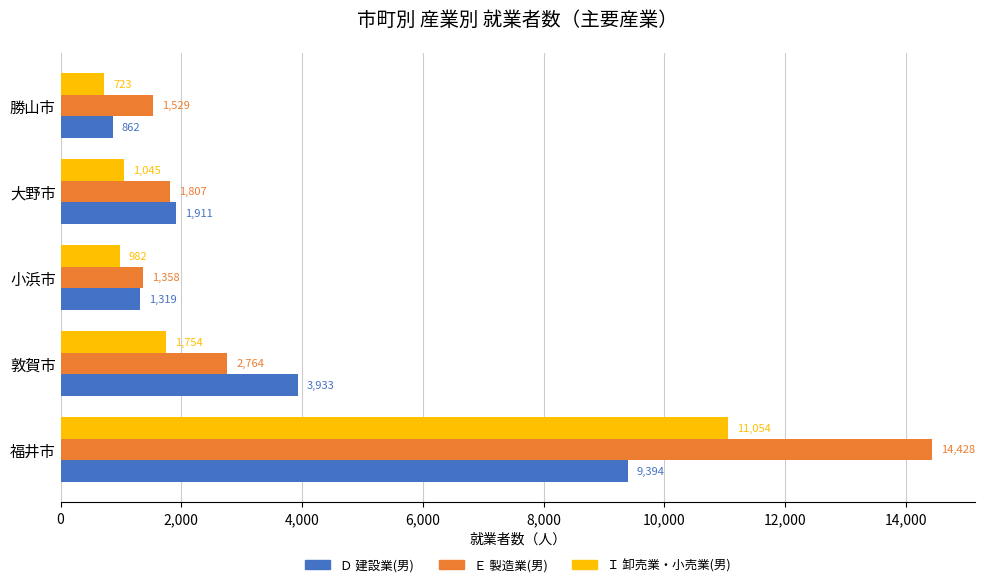

What is the greatest value displayed?

14428